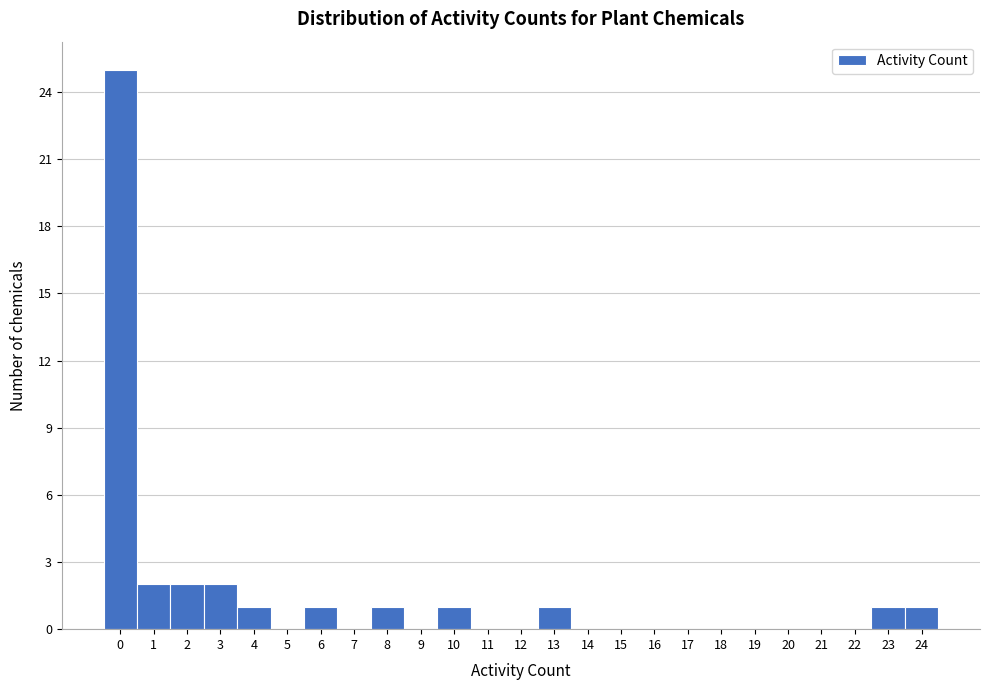

What is the height of the bar covering 22.5 to 23.5 on the x-axis? The values are not printed on the chart, so give them approximately, as read against the axis.

1